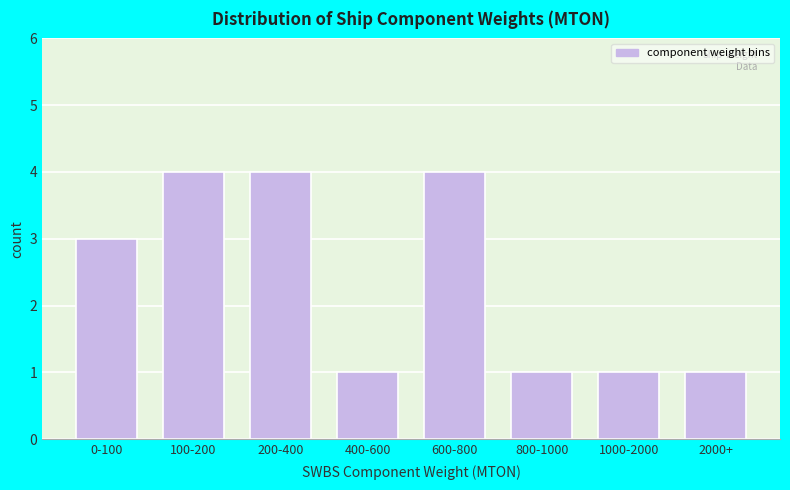

Reading left to right, extract all data points from this chart.

3	4	4	1	4	1	1	1